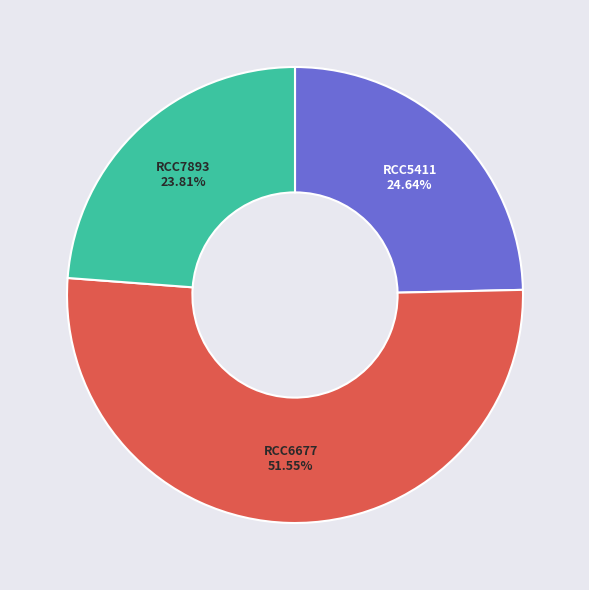

To the nearest percent, what is the difference between the RCC6677 and RCC7893 slice percentages?

28%